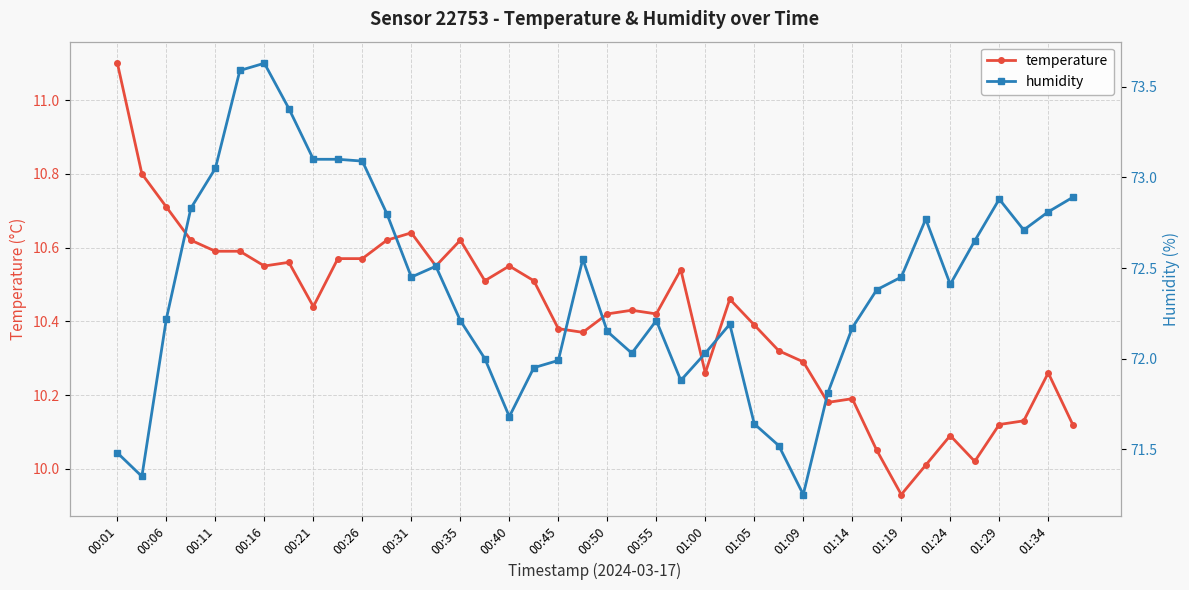

How many distinct data groups are displayed?

2